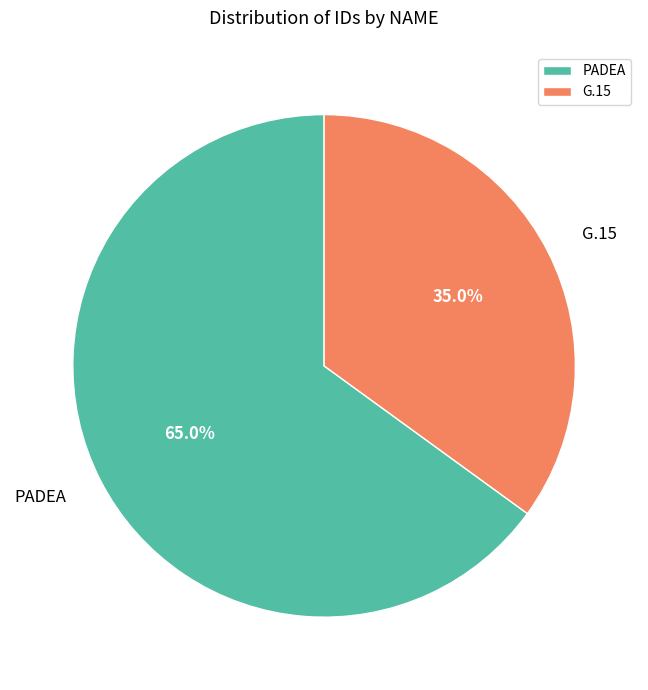

Count the number of slices in the pie.

2